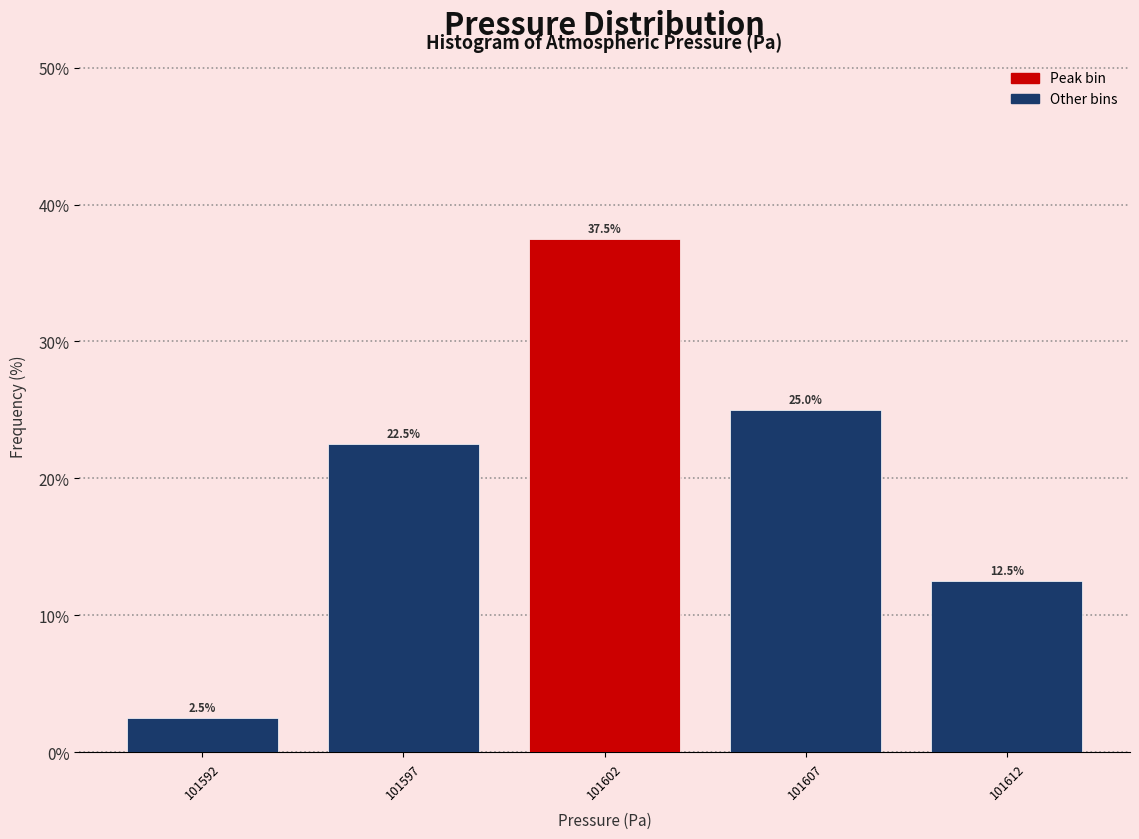

Reading right to left, extract all data points from this chart.

101612=12.5	101607=25.0	101602=37.5	101597=22.5	101592=2.5